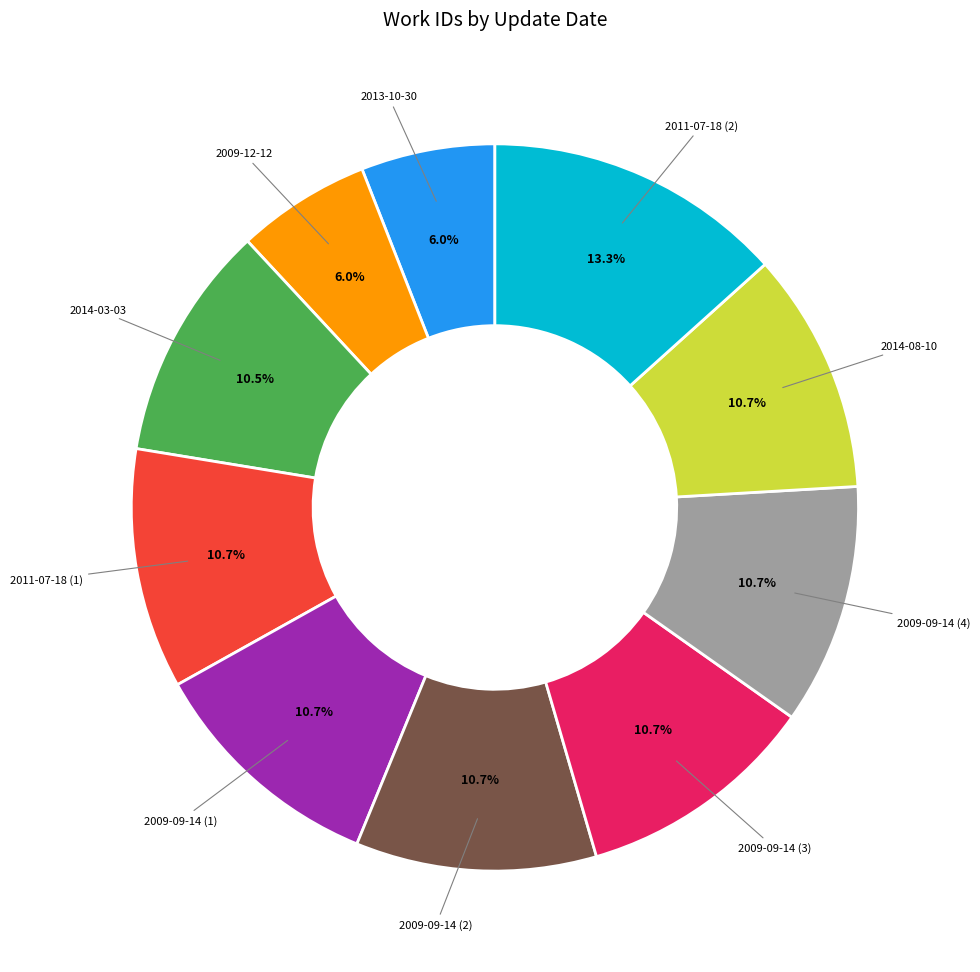

What percentage is NOT represented by 2009-09-14 (1)?

89.3%